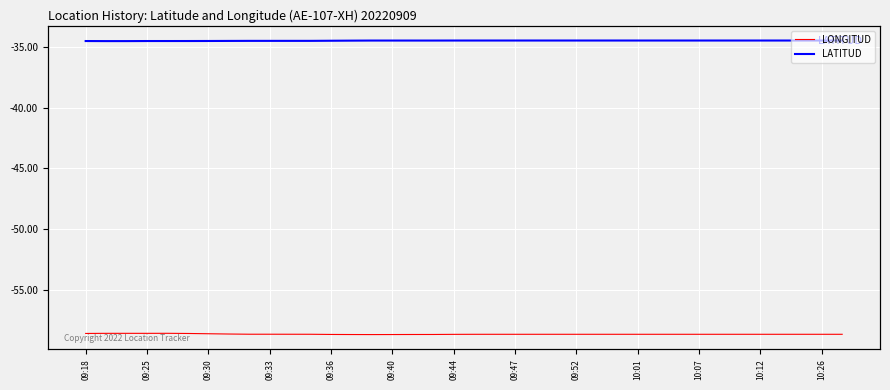

True or false: LATITUD has more than 1 interior local peaks.

True